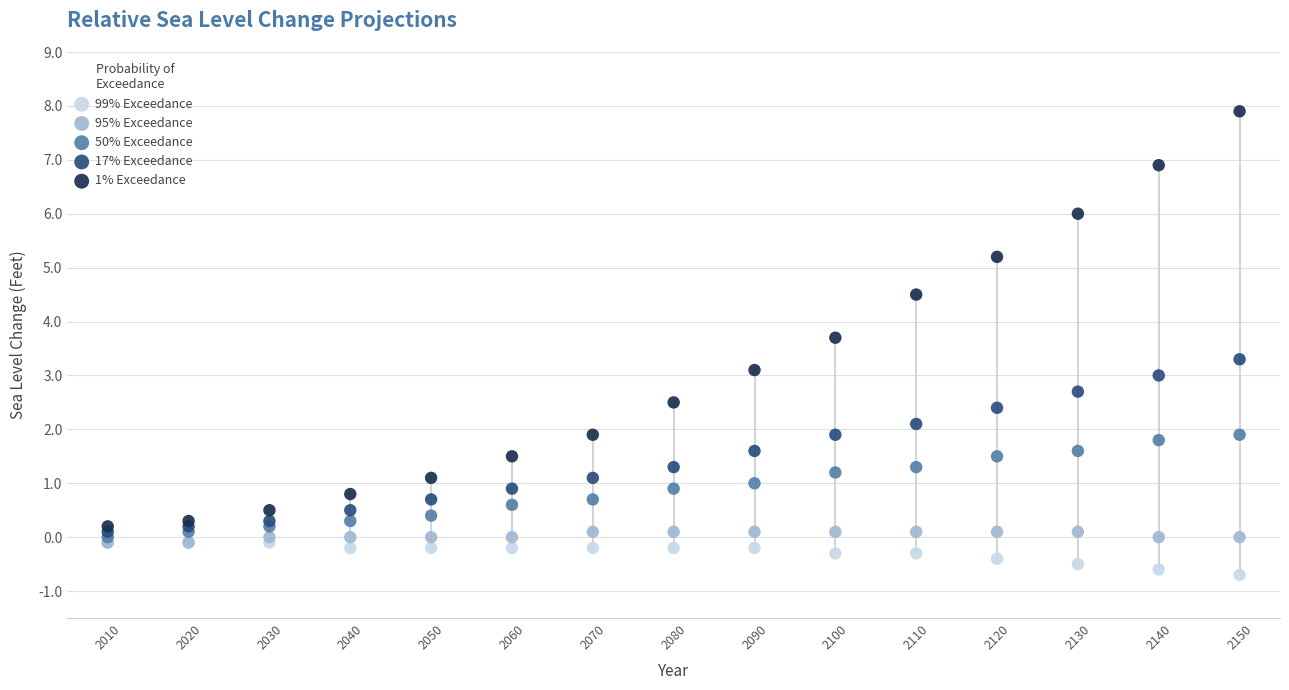

What are all the series names shown in the legend?

99% Exceedance, 95% Exceedance, 50% Exceedance, 17% Exceedance, 1% Exceedance